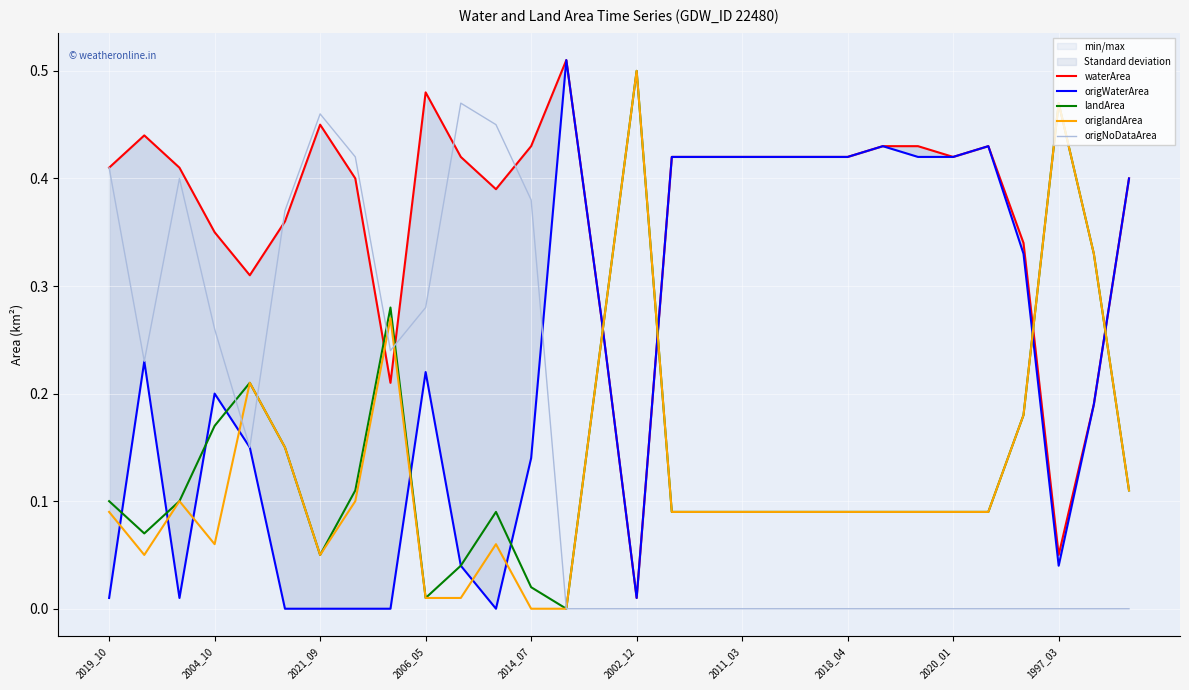

Read the landArea value at 2011_03.

0.1